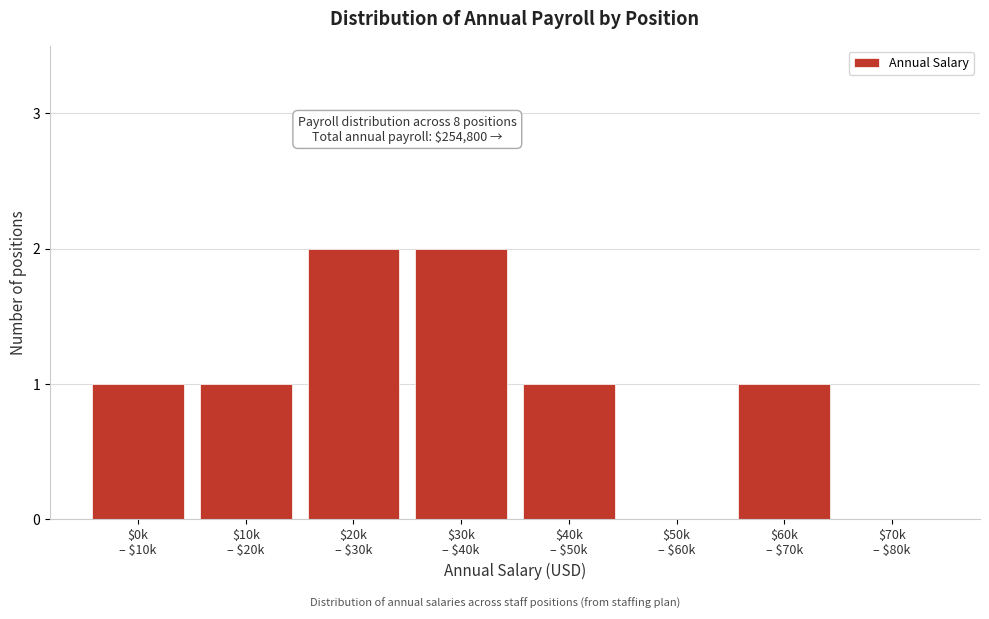

What is the sum of all values?

8